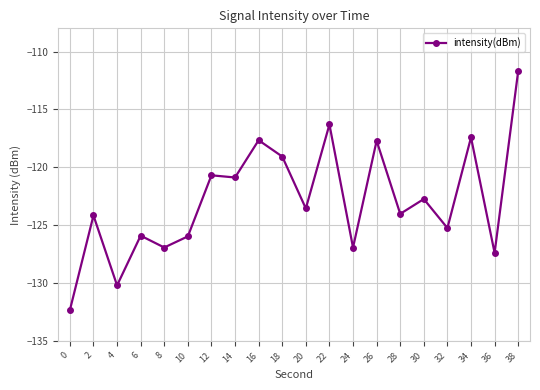

What is the greatest value displayed?

-111.7